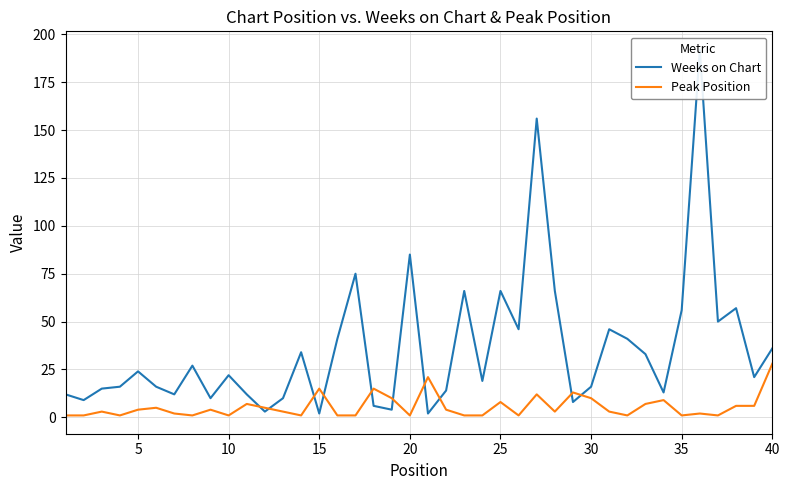

Which series has the largest range (max minus min)?

Weeks on Chart